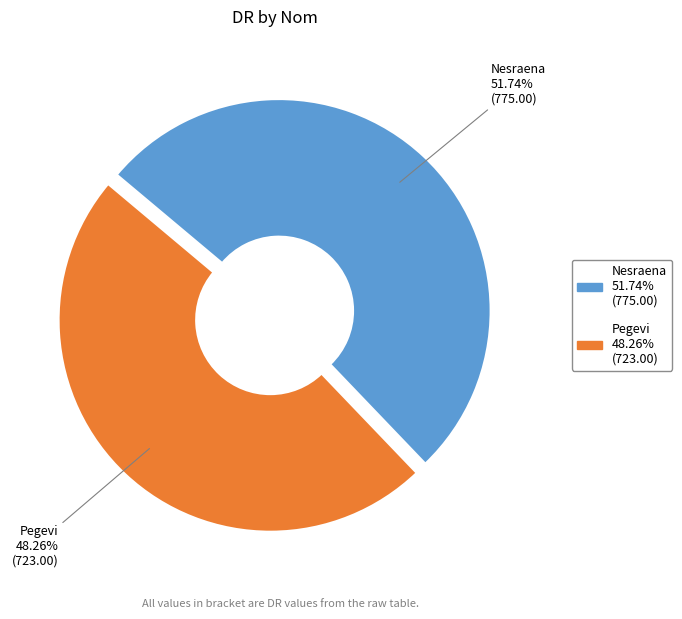

Combined, what portion of the pie is Pegevi and Nesraena?

100.0%